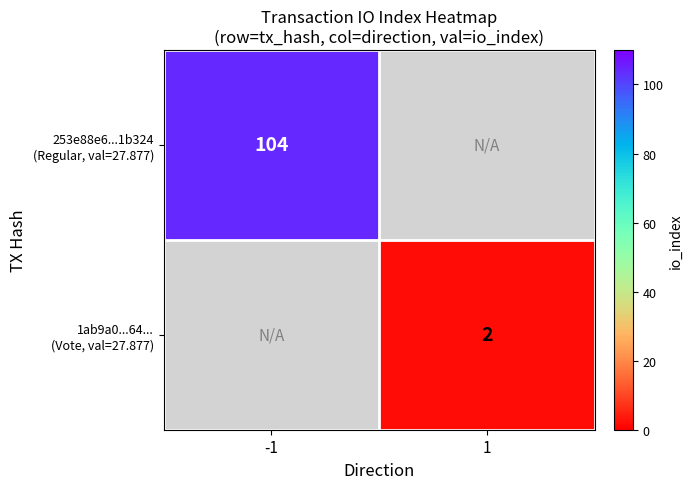

The value of 253e88e6...1b324 (Regular, val=27.877) at -1 is 38.0. True or false?

False